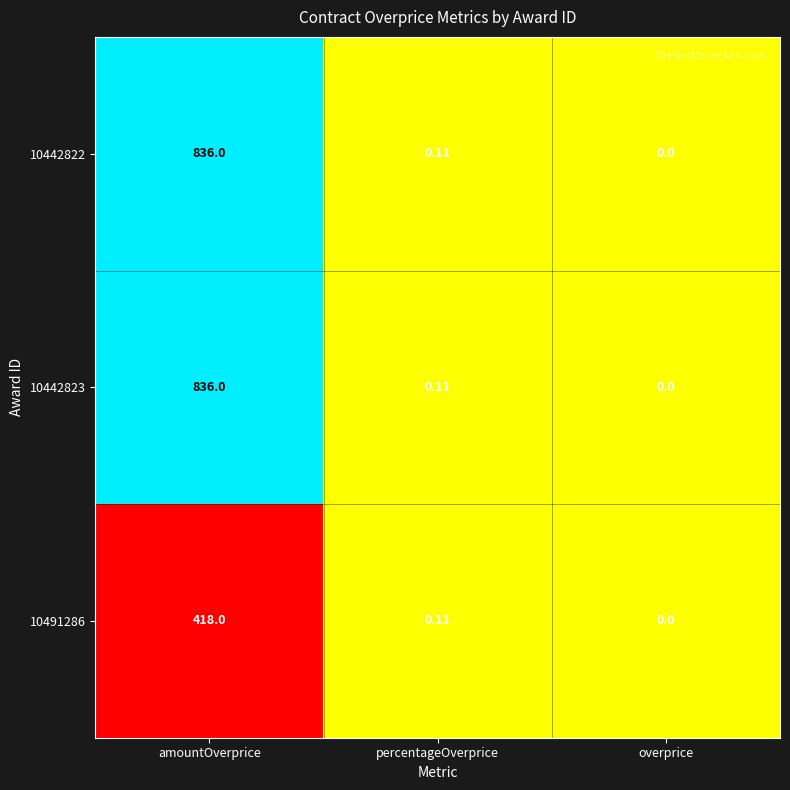

Which category has the lowest value across all series?

overprice